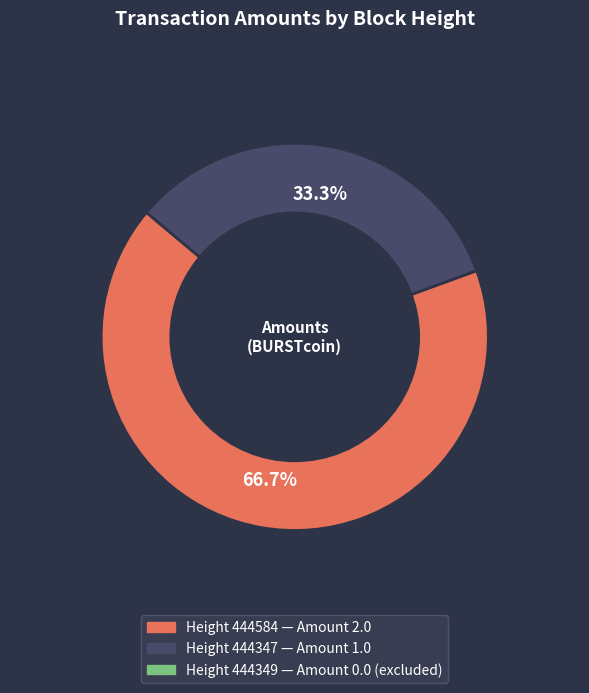

Is there any slice that represents more than half of the pie?

Yes